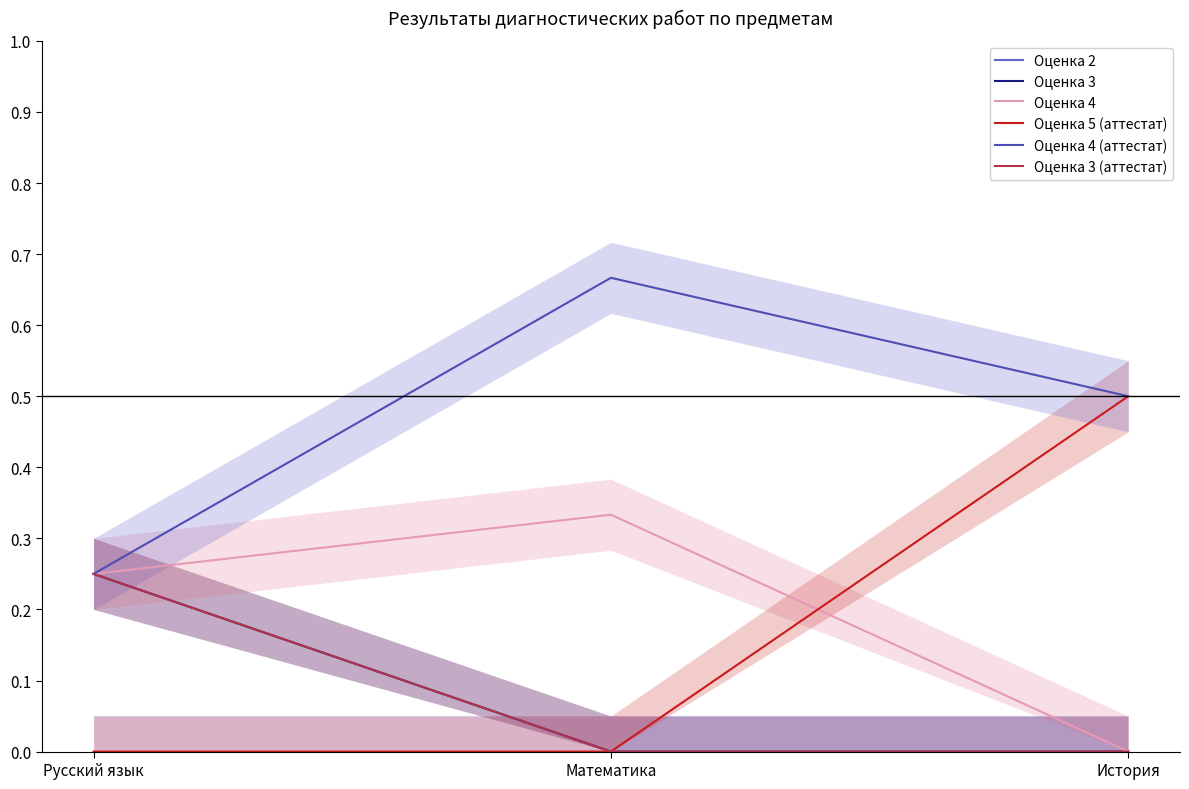

How many lines are shown in the chart?

6